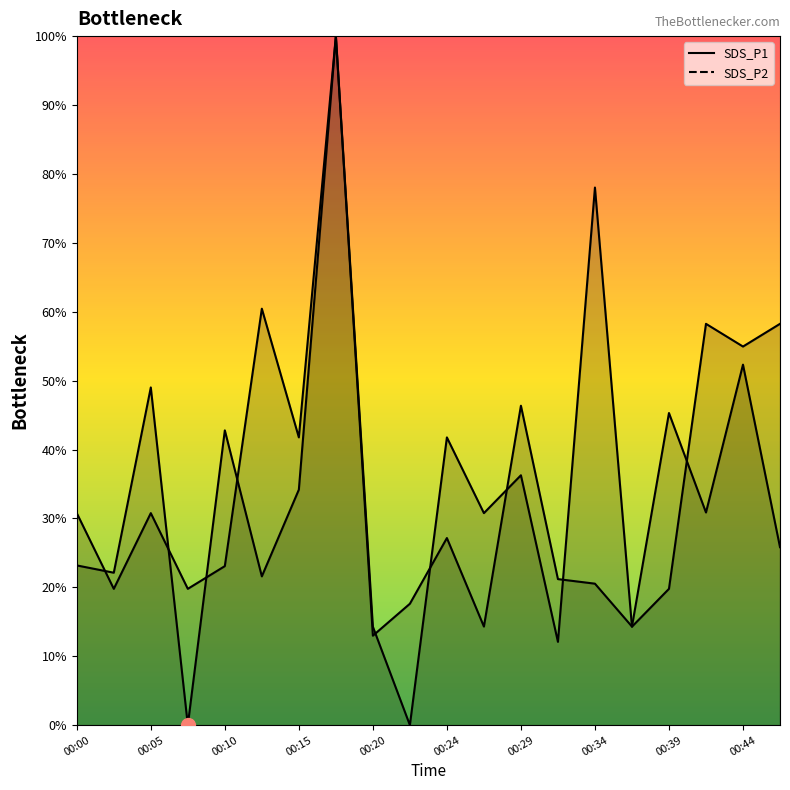

Between 11 and 17, which series saw the biggest shift?

SDS_P2 line